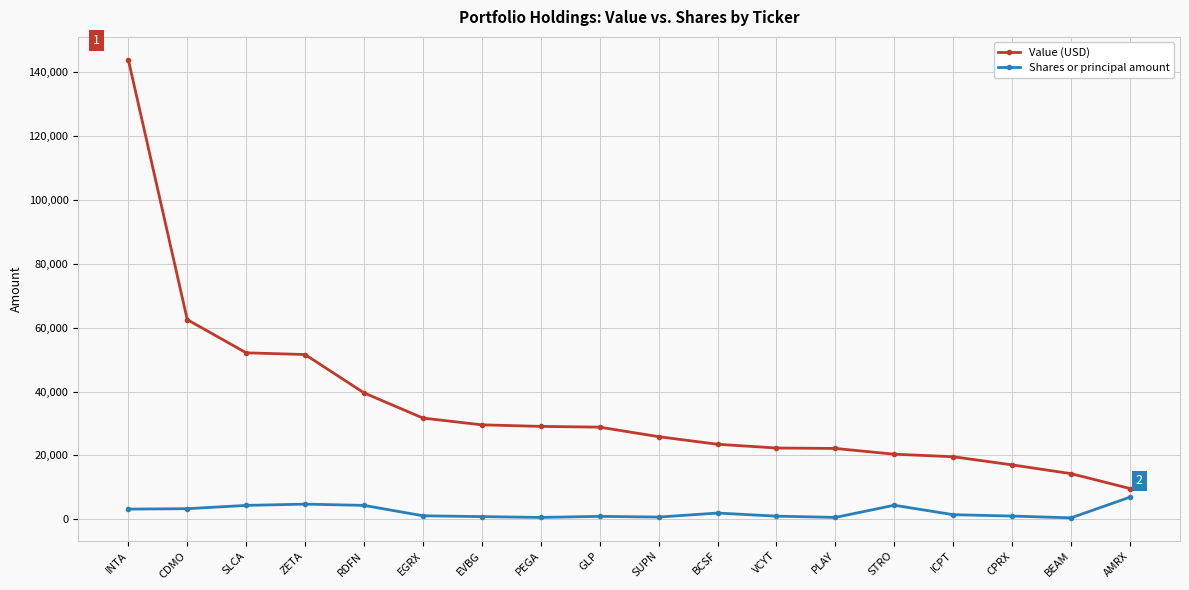

What is the spread (max minus min) of values at INTA?

140595